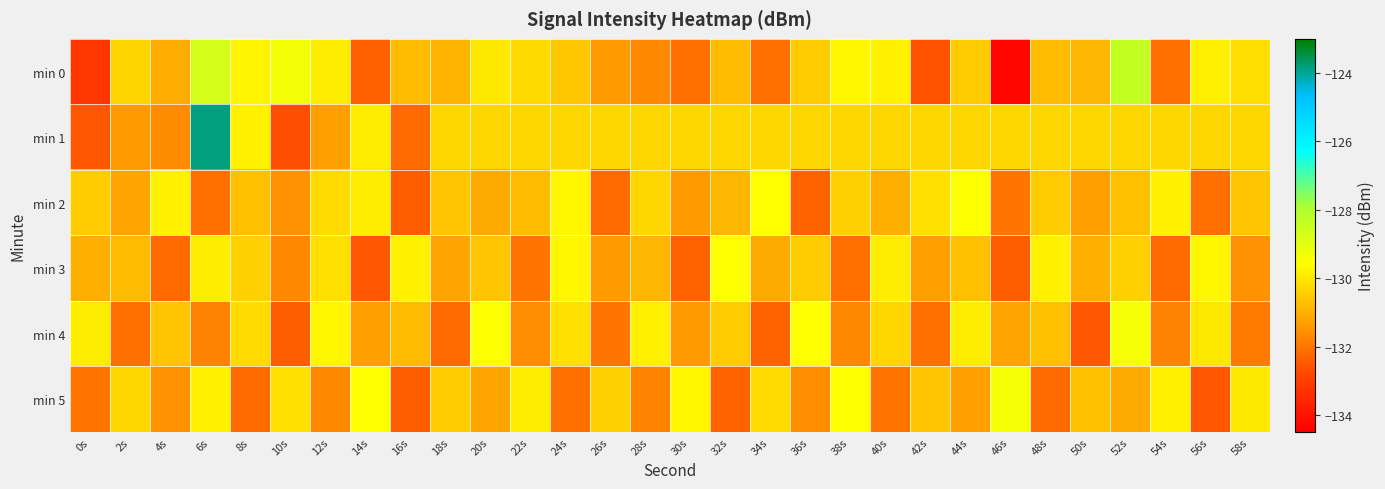

List the series in order of their peak value, highest first.

min 1, min 0, min 4, min 5, min 2, min 3